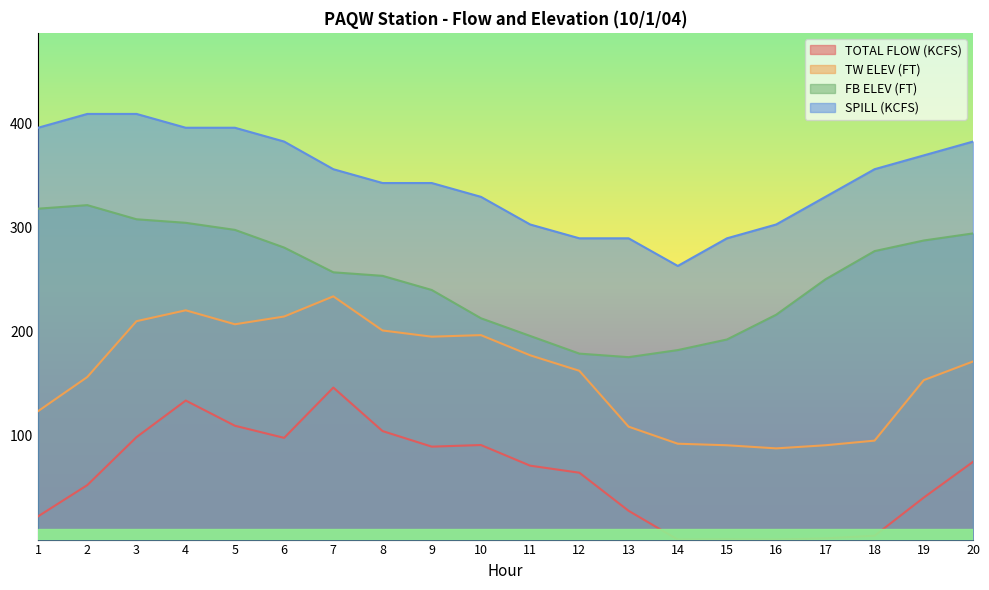

True or false: TOTAL FLOW (KCFS) has more than 1 interior local peaks.

True